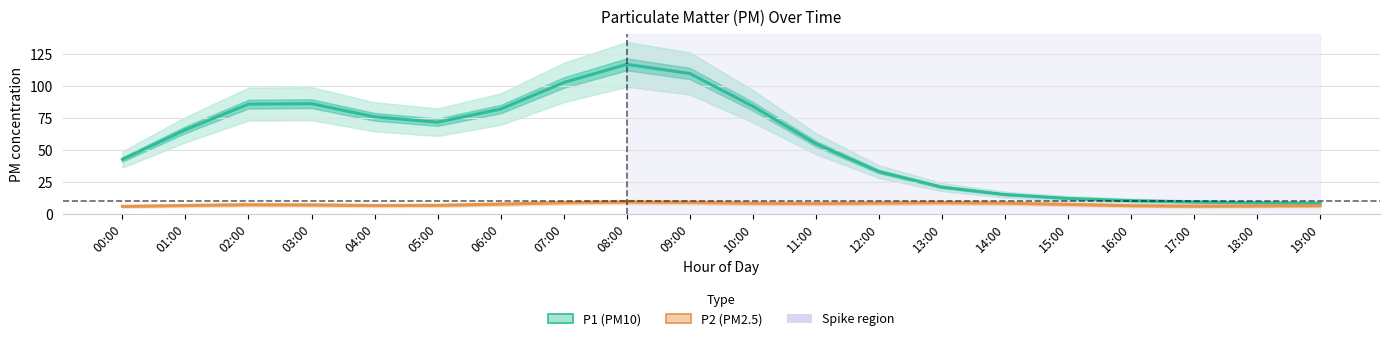

What position from the right is 01:00?

19